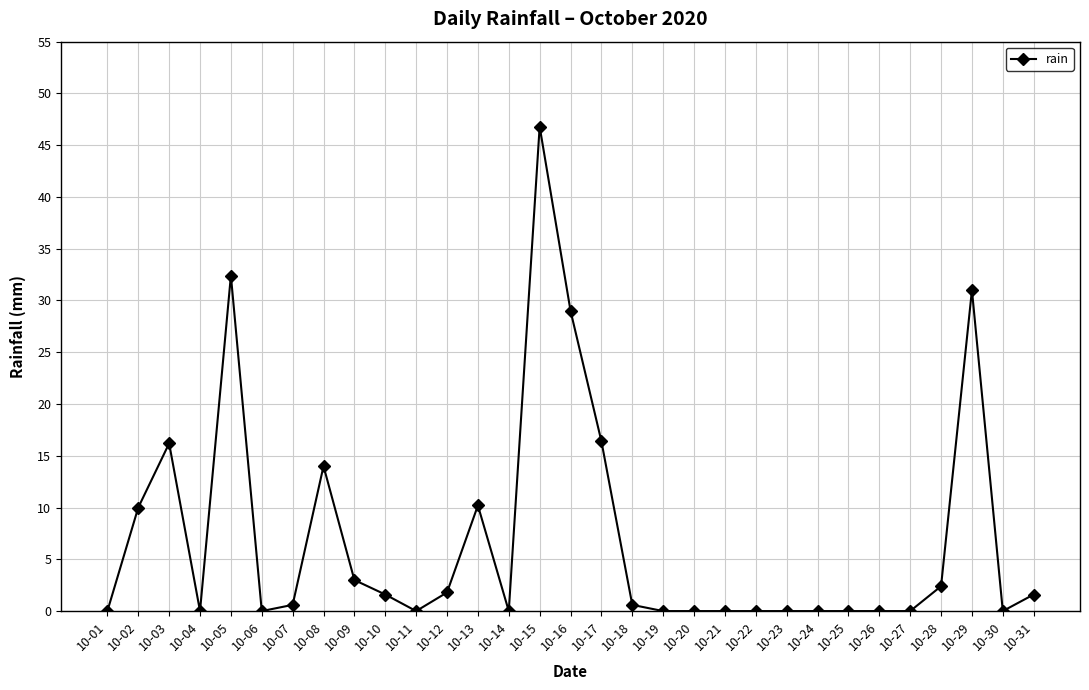

True or false: the data has more than 0 interior local peaks.

True